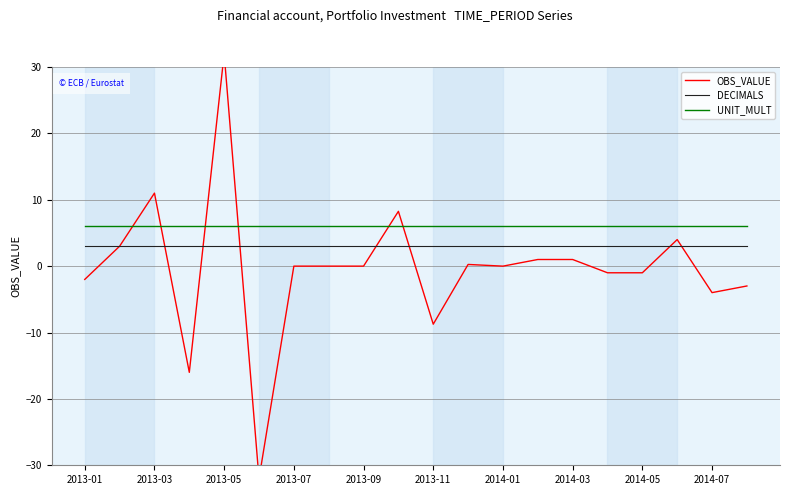

True or false: DECIMALS and UNIT_MULT cross at least once.

False